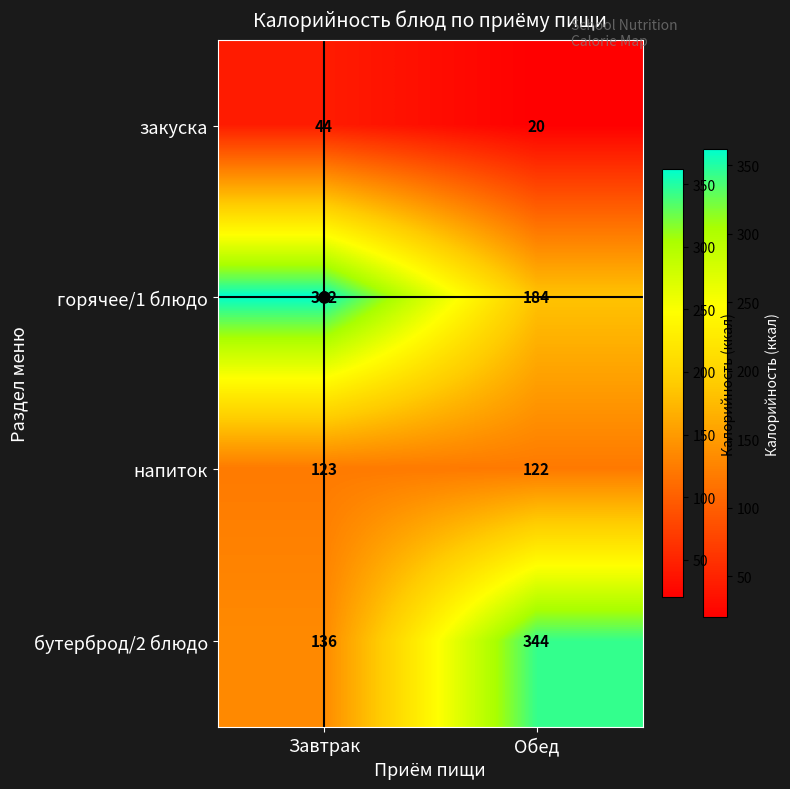

What is the total value across all series at Обед?

670